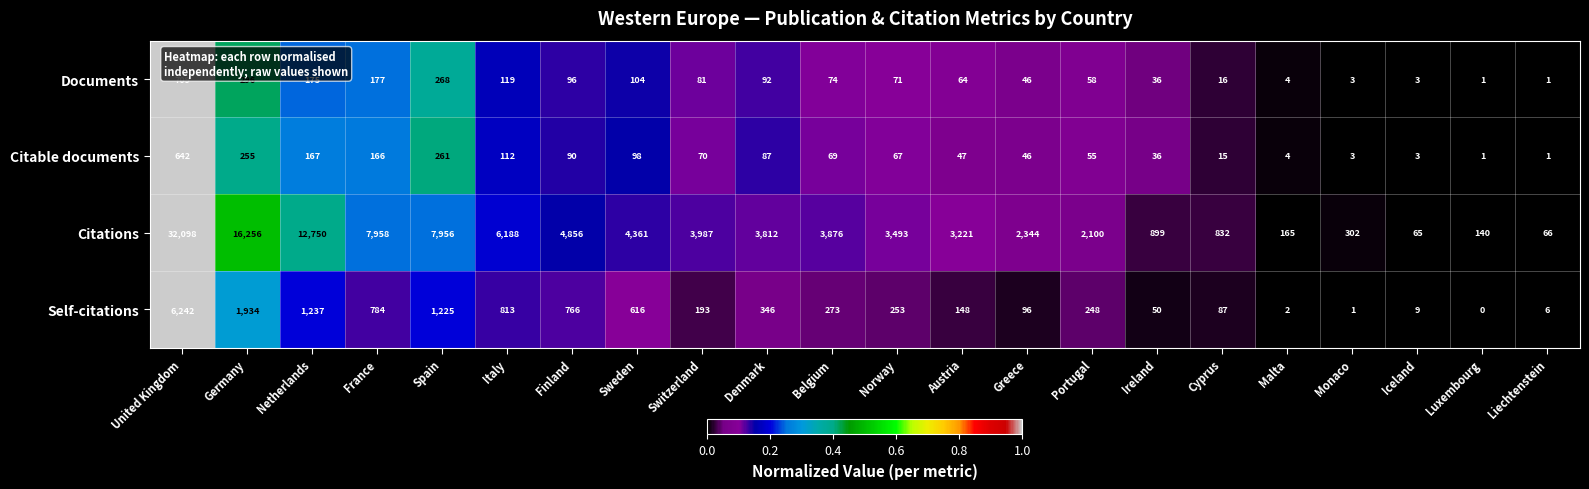

What is the maximum value shown in the chart?

32098